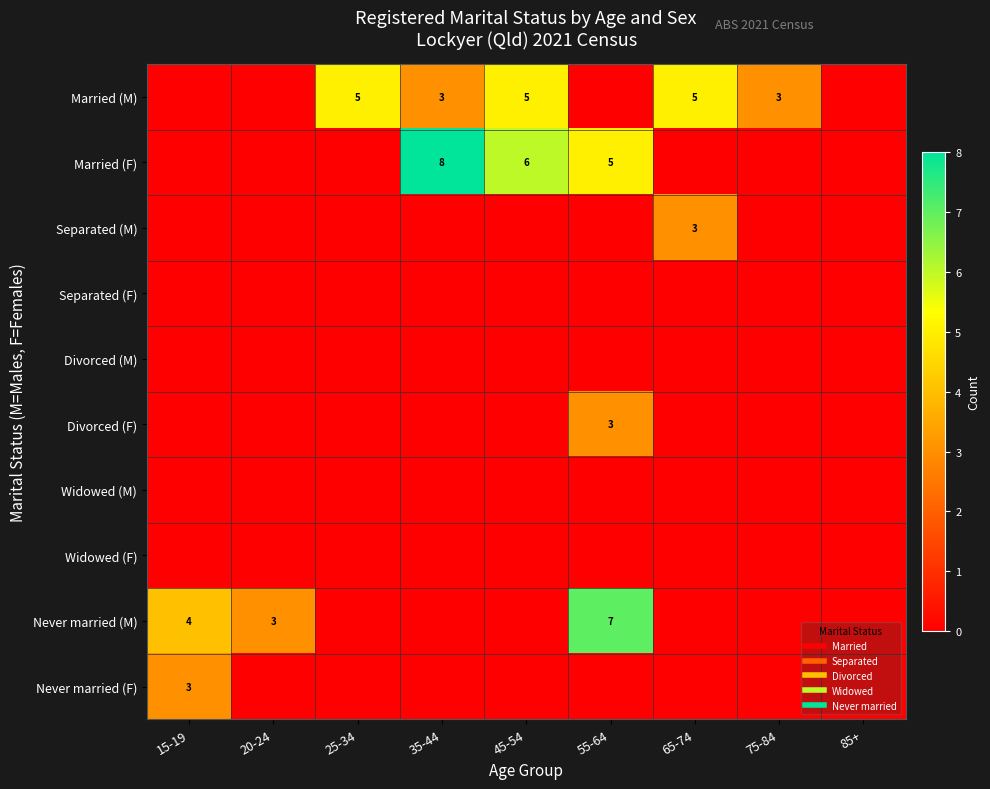

Which series has the largest total across all categories?

Married (M)